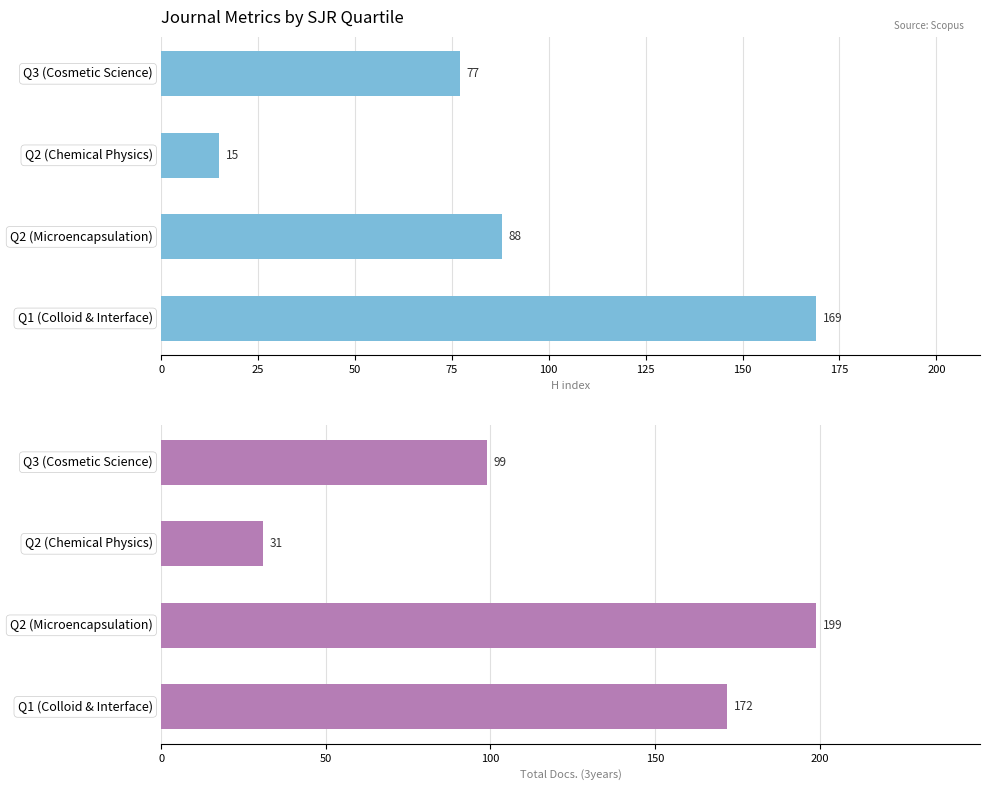

Which series has the largest total across all categories?

Total Docs. (3years)